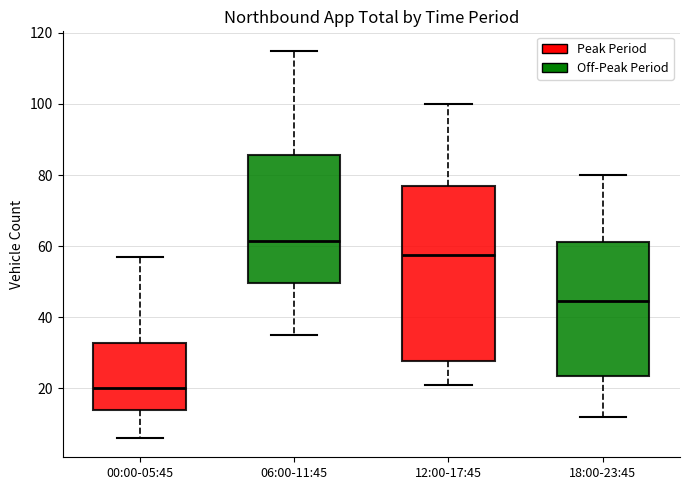

Which box is the tallest, from its lower edge to its upper edge?

12:00-17:45